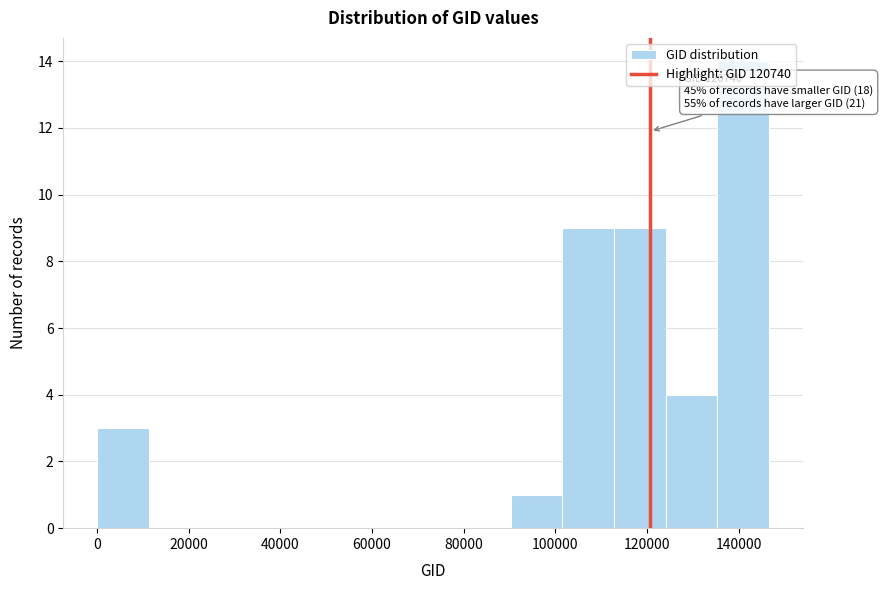

Which range on the x-axis has the tallest bar?

136000 to 146000